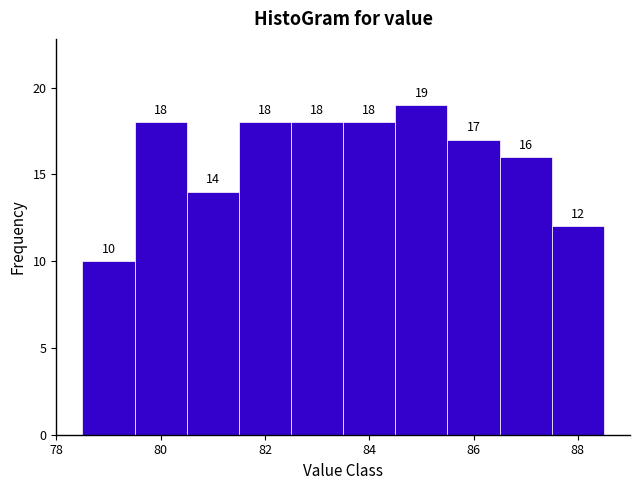

How tall is the bar that spans 86.5 to 87.5 on the x-axis? The bar edges are not printed on the chart, so give them approximately, as read against the axis.

16